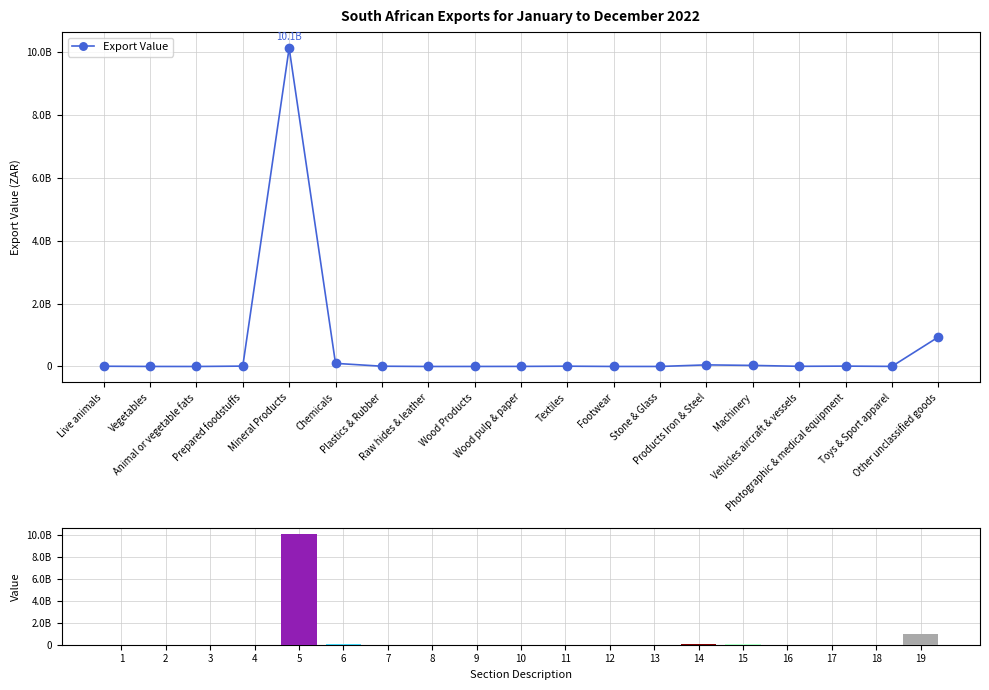

Between 11 and 12, which is larger?

11